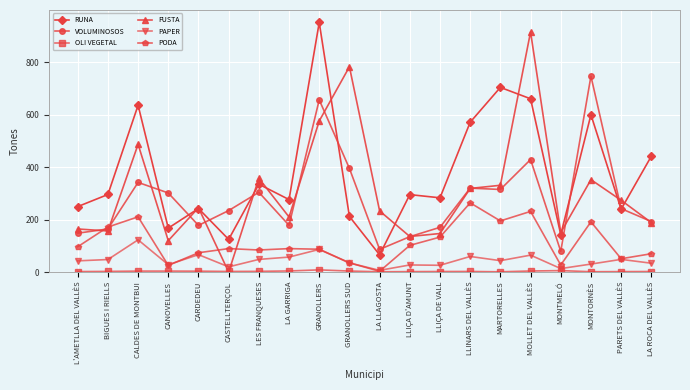

How many data points does each series have?

20